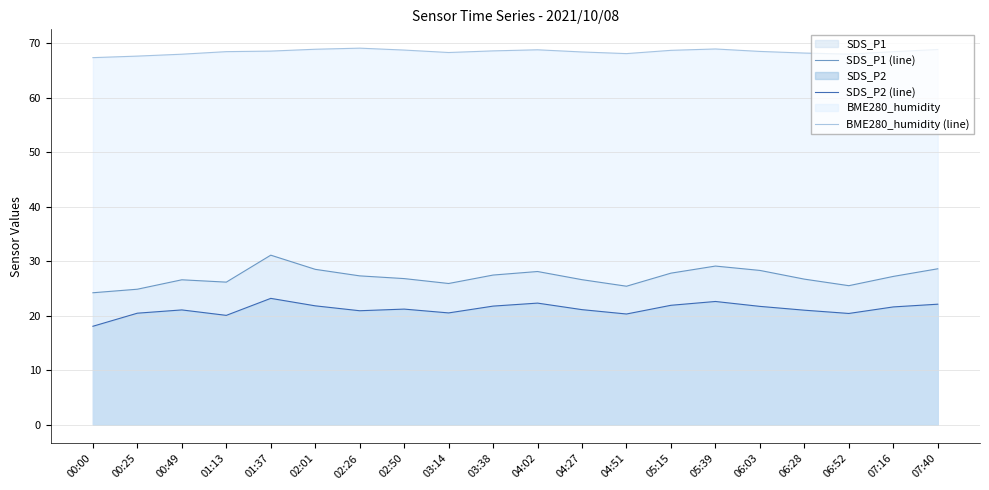

Which series has the largest total across all categories?

BME280_humidity (line)